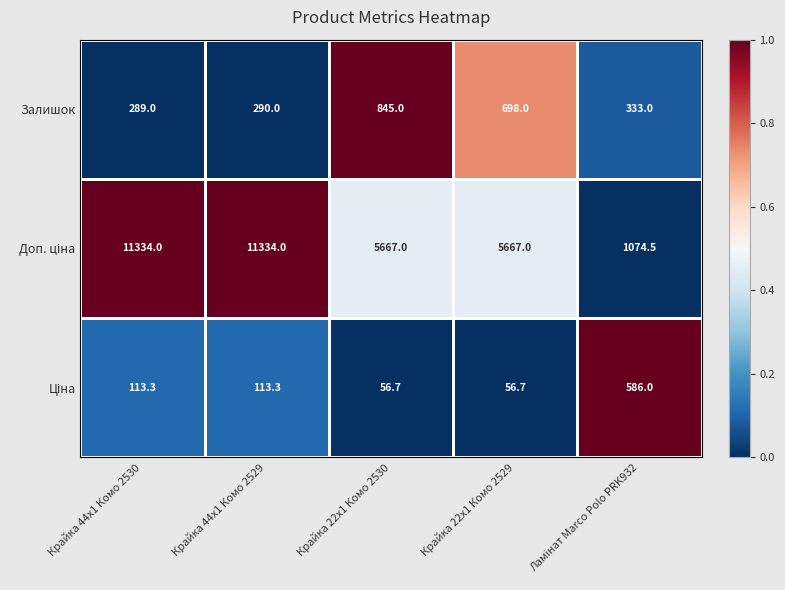

What is the smallest value displayed?

56.7